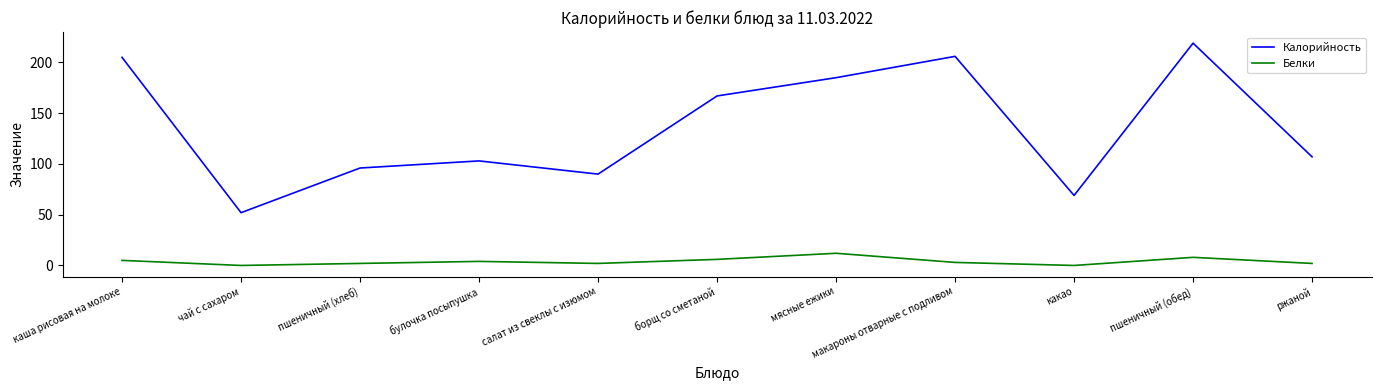

The Калорийность series shows 69 at какао. True or false?

True